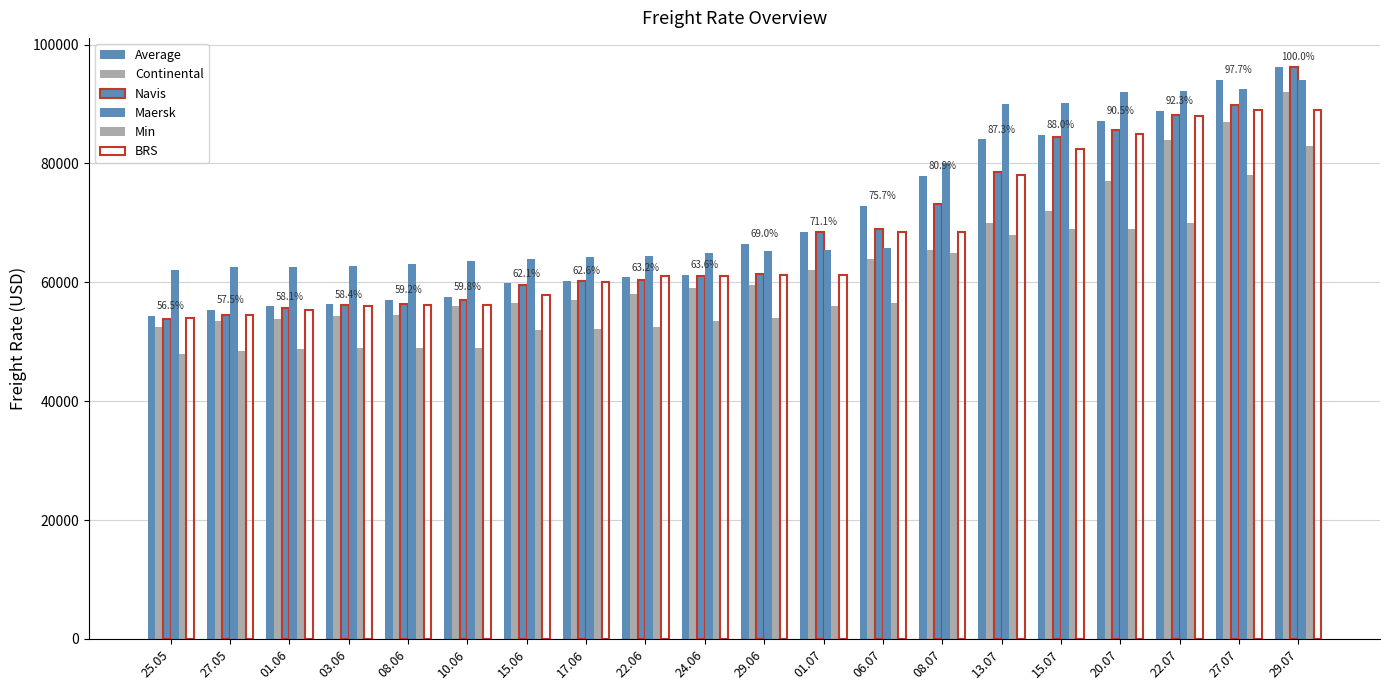

How many bars are there in each group?

6